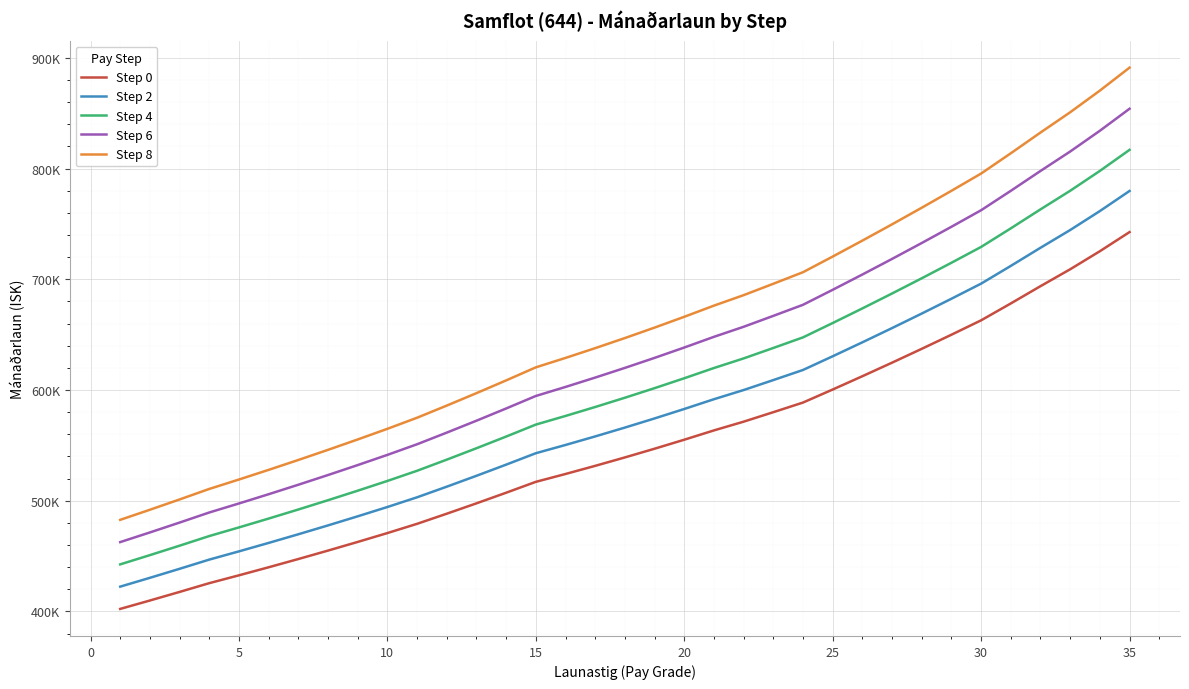

Does the chart have visible grid lines?

Yes